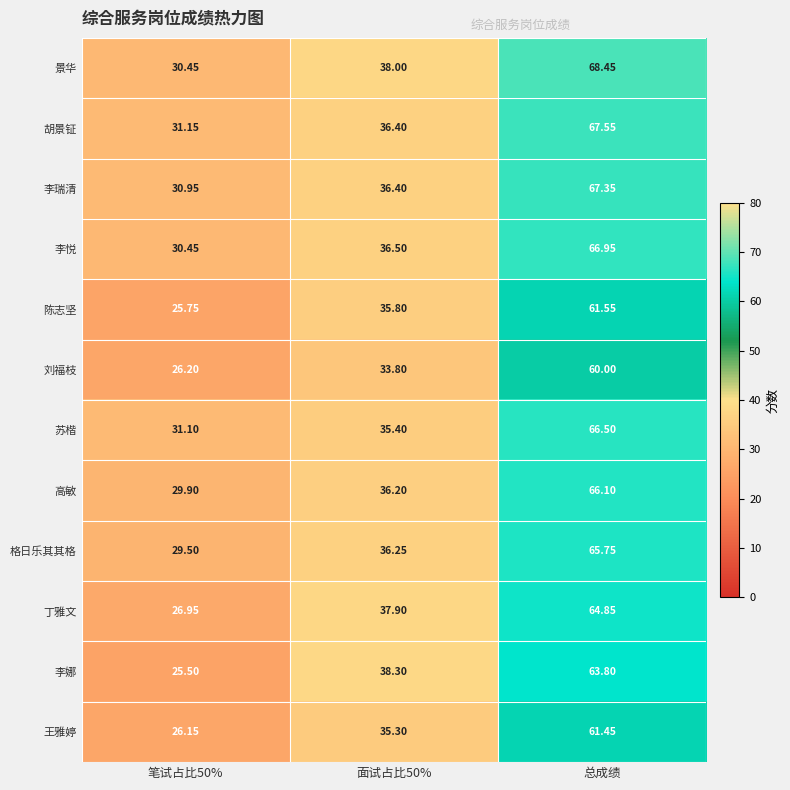

List the series in order of their peak value, highest first.

景华, 胡景钲, 李瑞清, 李悦, 苏楷, 高敏, 格日乐其其格, 丁雅文, 李娜, 陈志坚, 王雅婷, 刘福枝